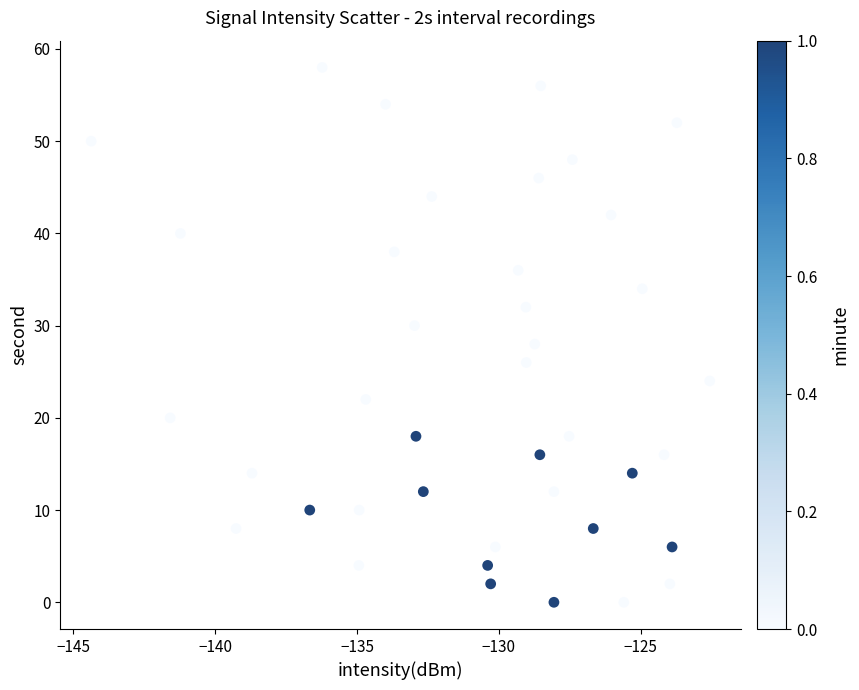

How many points are shown in the scatter plot?

40